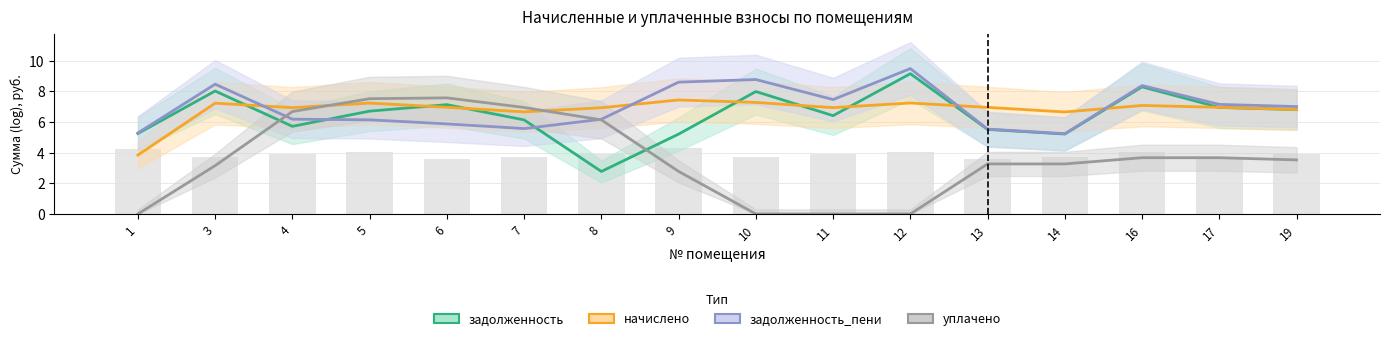

Does the chart contain any negative values?

No